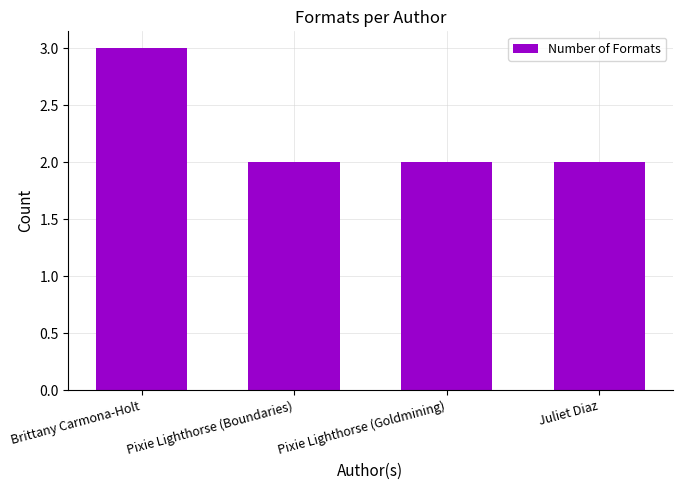

What position from the left is Pixie Lighthorse (Goldmining)?

3